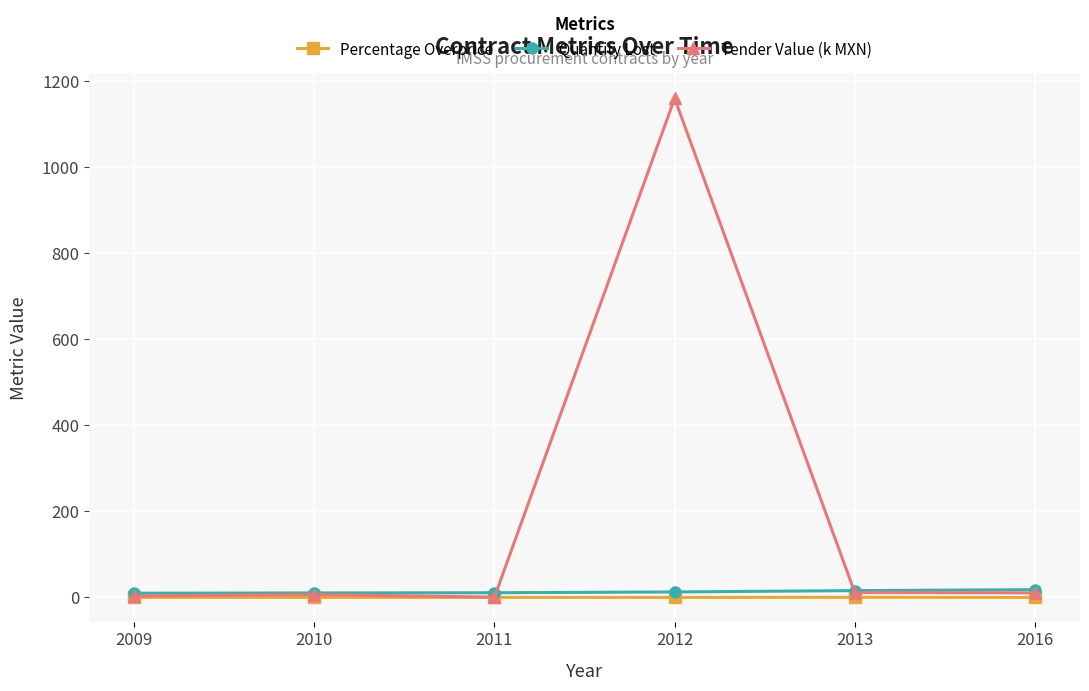

What is the difference between the maximum and second lowest values in the Quantity Lost series?

7.6